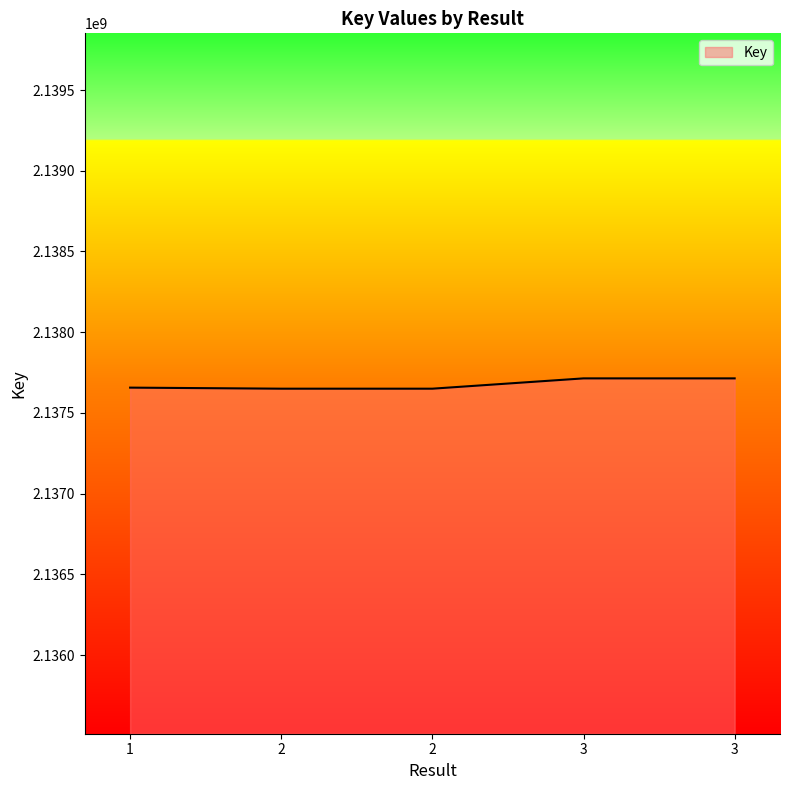

What is the difference between the maximum and minimum values?

63853